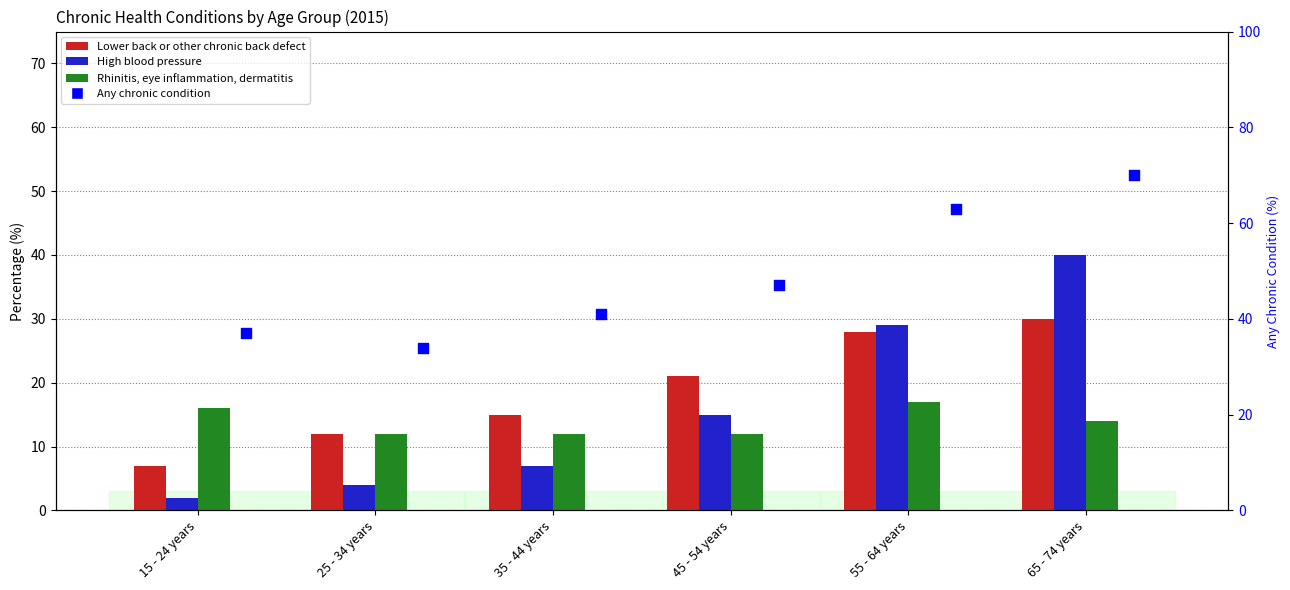

Which series reaches the maximum Y coordinate?

Any chronic condition